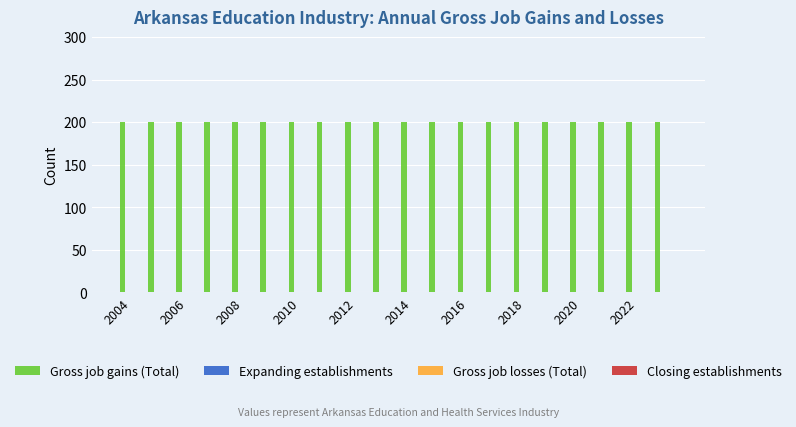

At which category is the sum across all series the highest?

2004